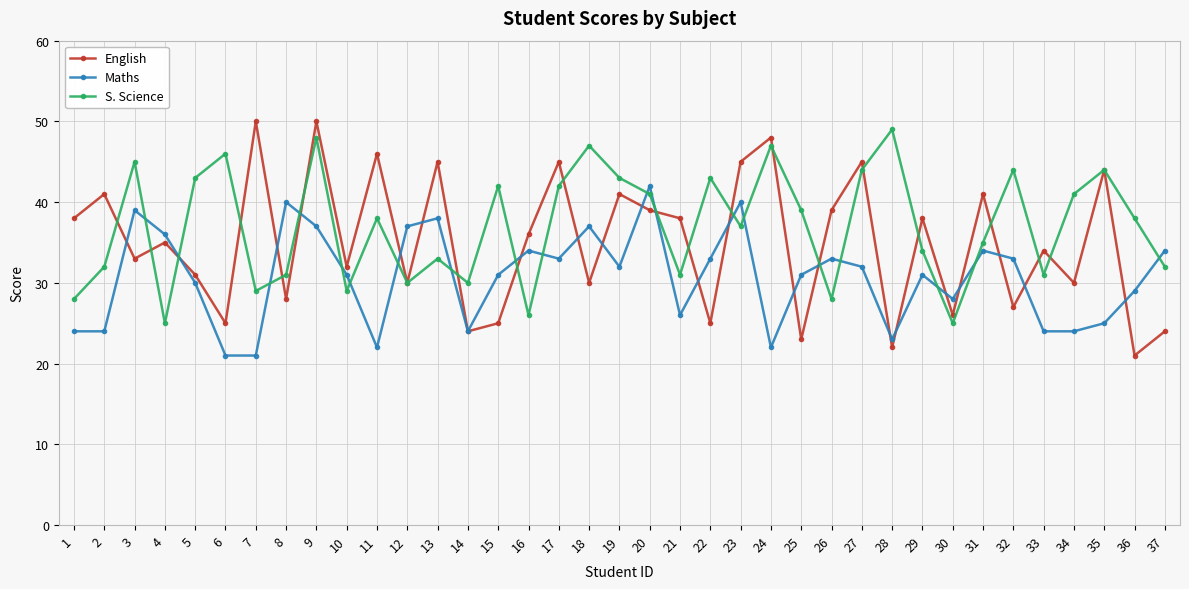

Count the number of categories in the chart.

37